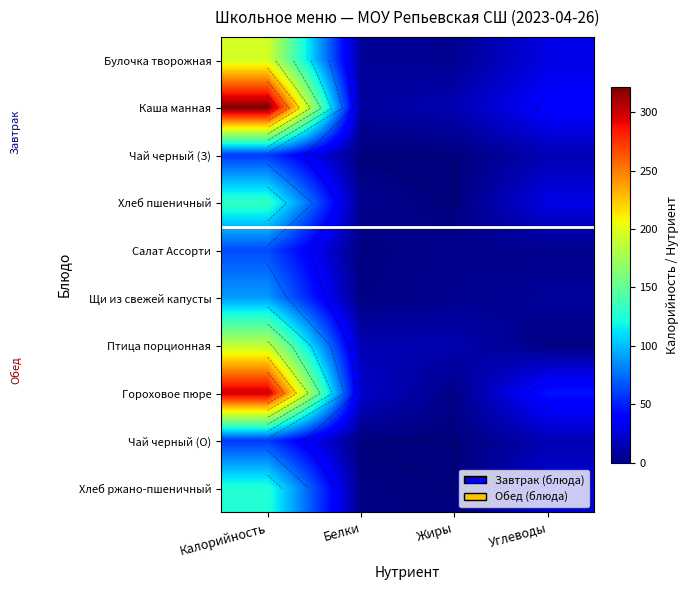

The value of Булочка творожная at Жиры is 3. True or false?

False